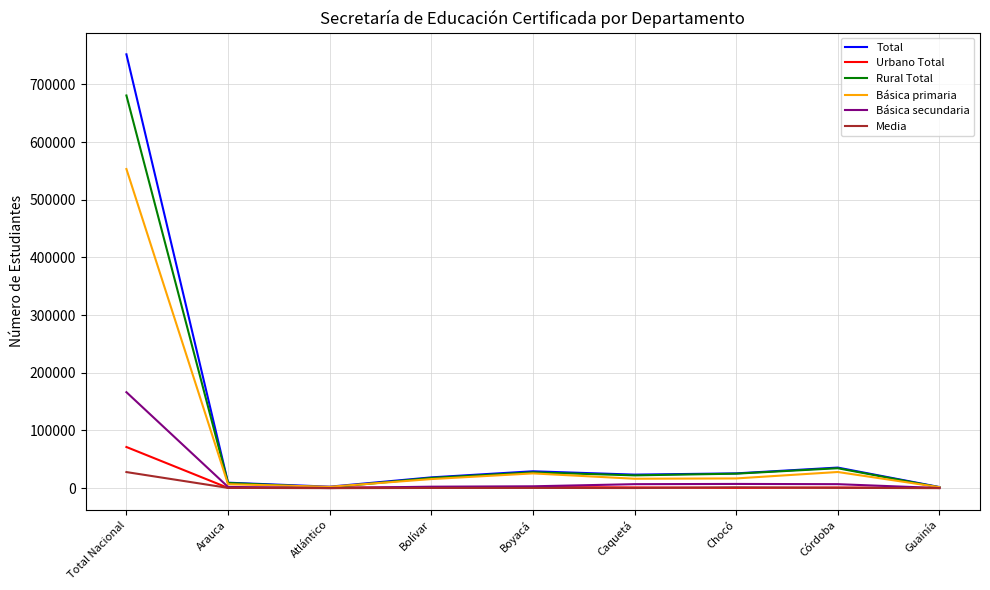

At which category is the sum across all series the highest?

Total Nacional